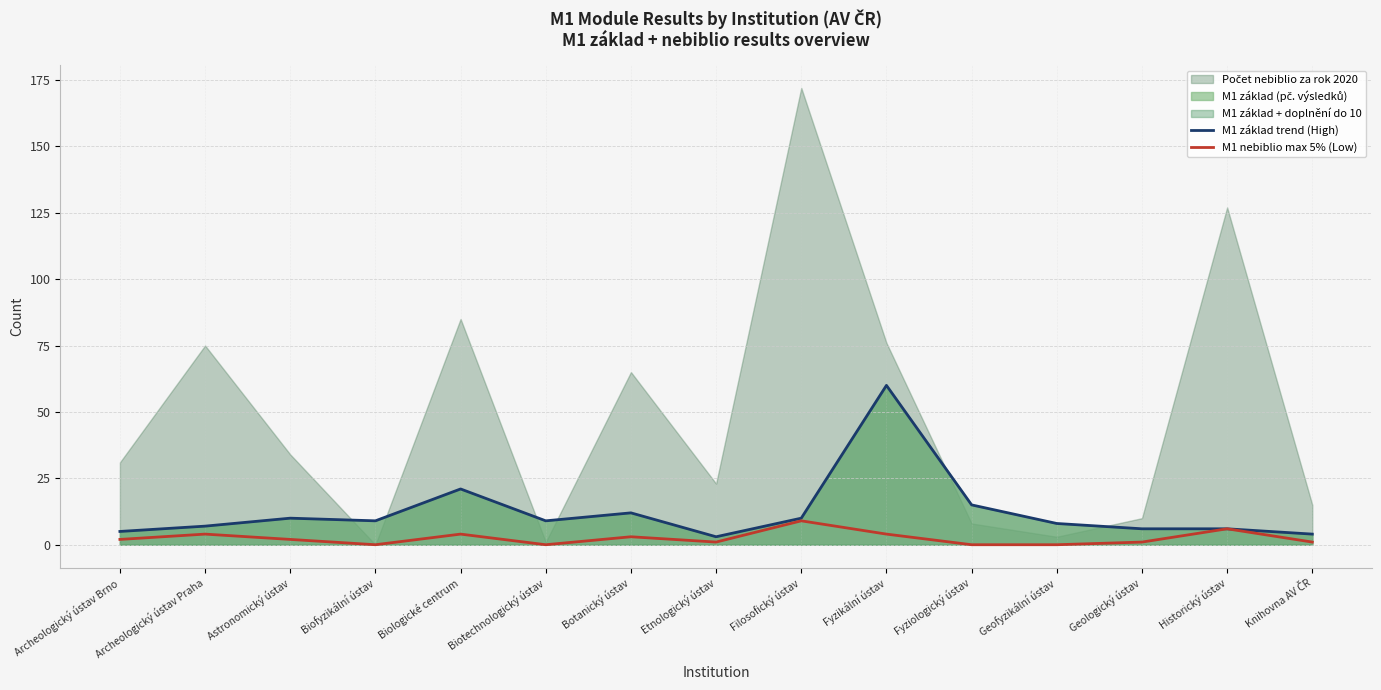

What position from the left is Astronomický ústav?

3